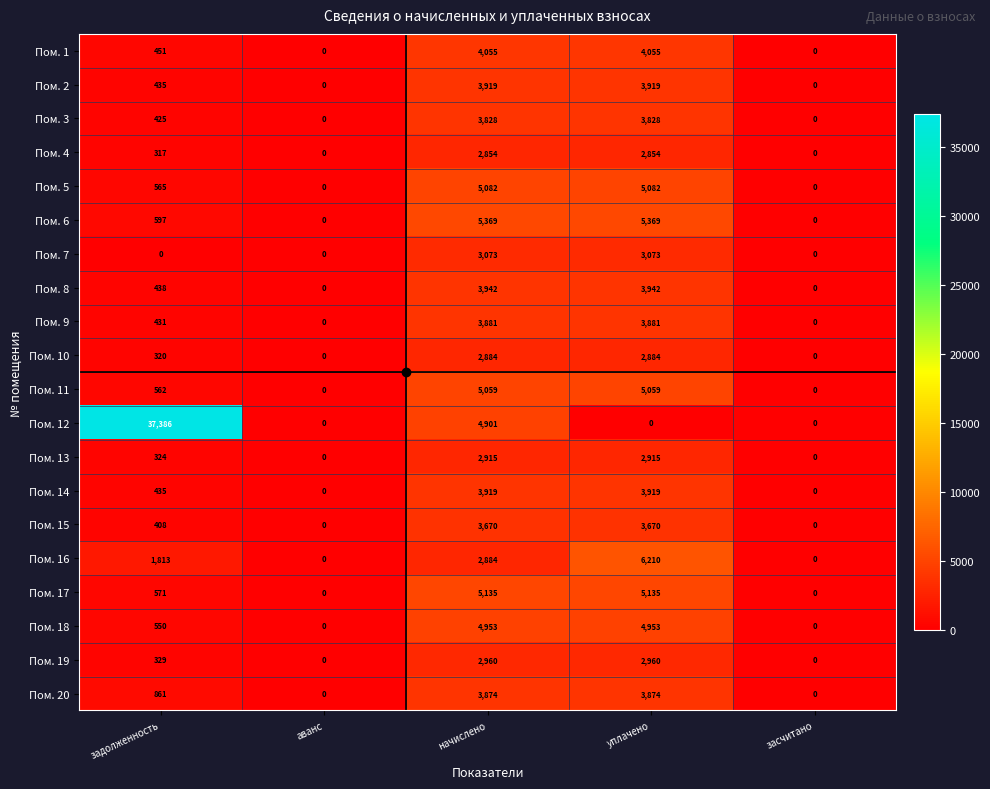

What is the difference between the maximum and second lowest values in the Пом. 16 series?

6210